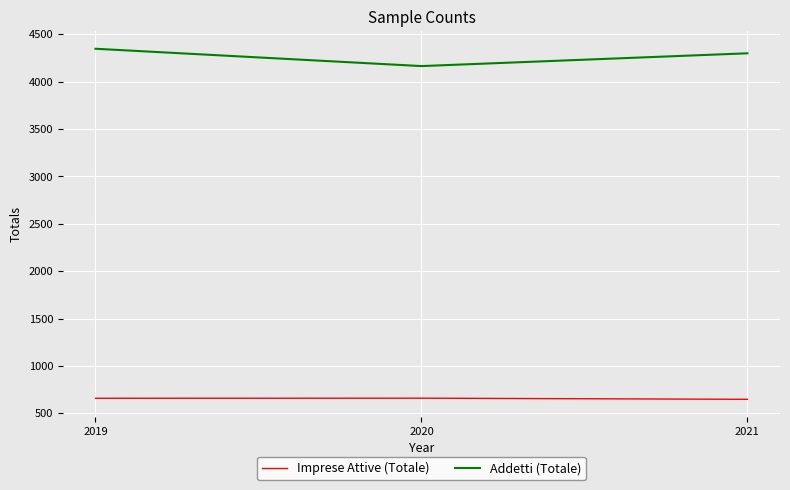

List the series in order of their peak value, lowest first.

Imprese Attive (Totale), Addetti (Totale)